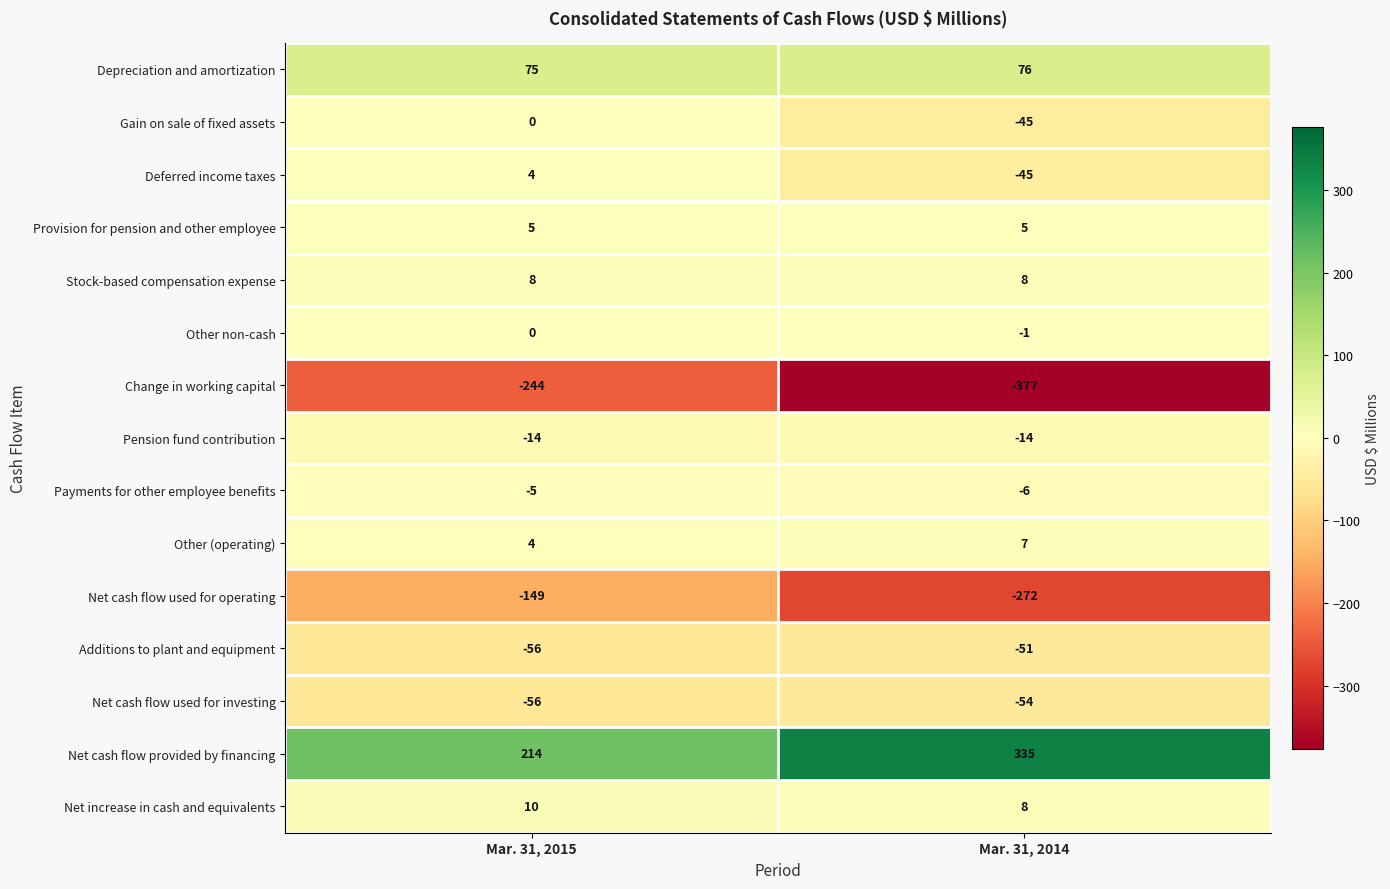

How many values in the Net cash flow provided by financing series are below 335?

1